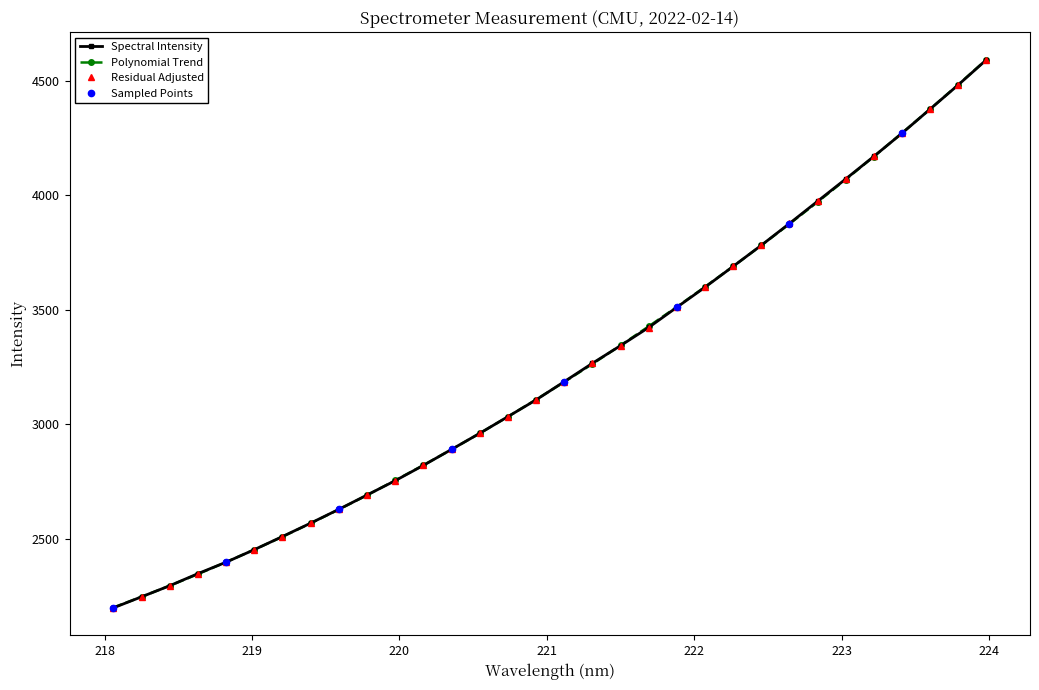

What is the maximum value for Polynomial Trend?

4591.5